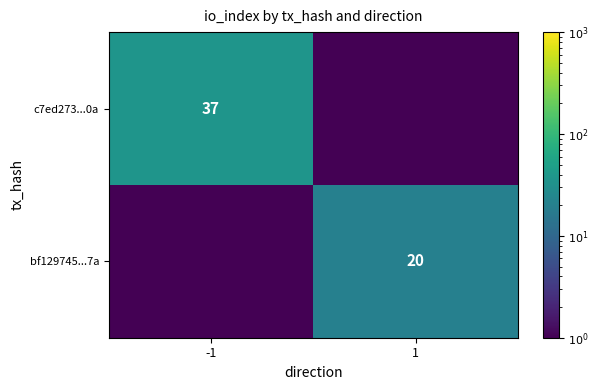

The value of bf129745...7a at 1 is 20.0. True or false?

True